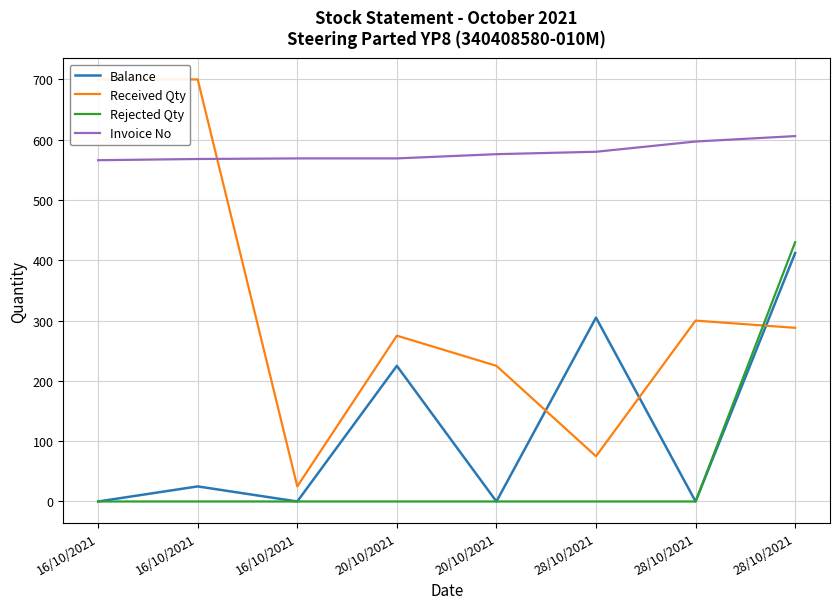

What is the spread (max minus min) of values at 28/10/2021?

580